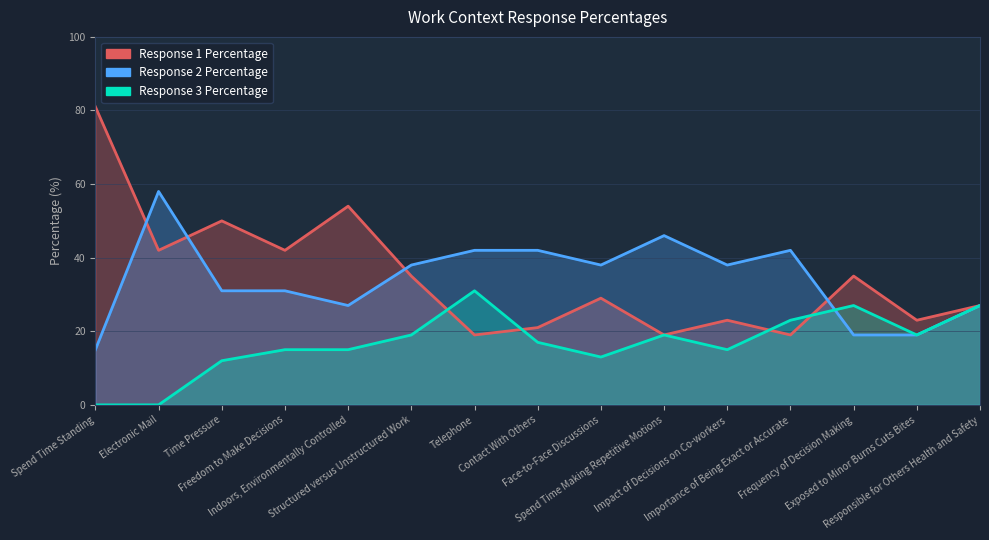

True or false: Response 3 Percentage has a value of 0 at Electronic Mail.

True